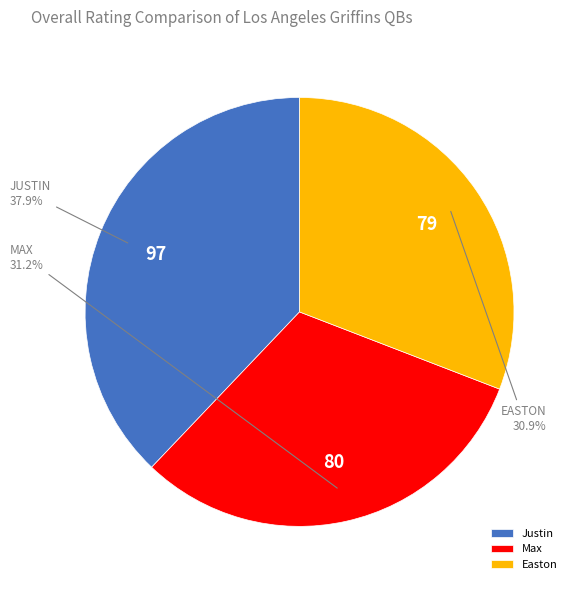

Is the sum of Justin and Easton greater than half?

Yes